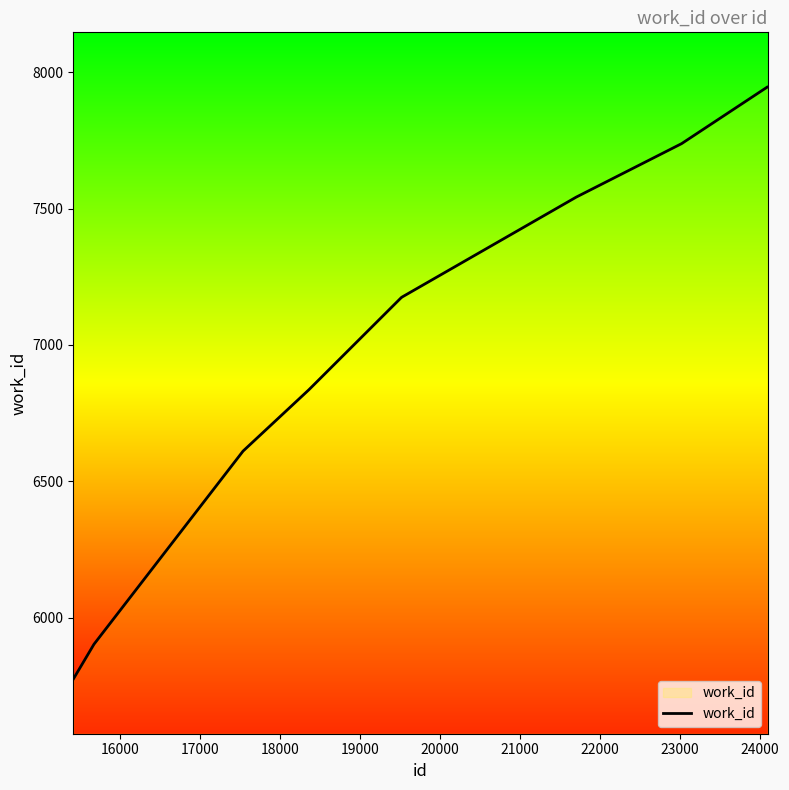

What is the smallest value displayed?

5775